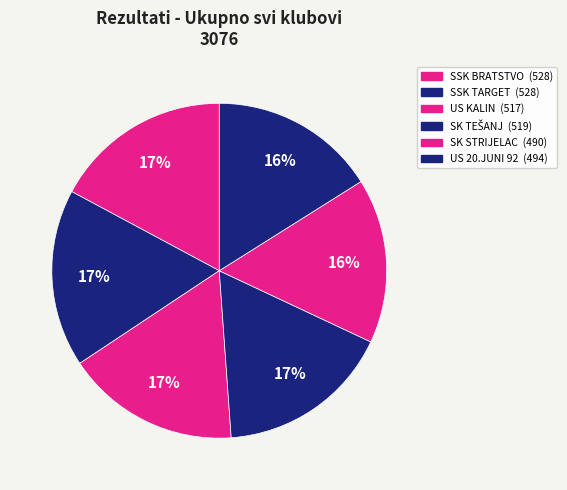

To the nearest percent, what is the difference between the largest and smallest slice percentages?

1%